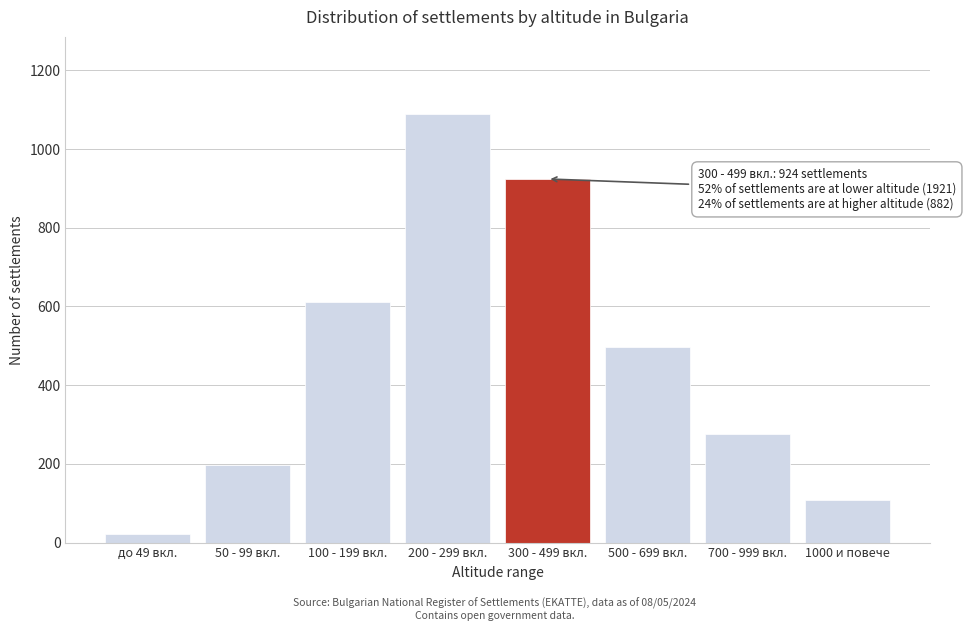

Reading left to right, transcribe all the data shown in this chart.

22	198	612	1089	924	498	276	108